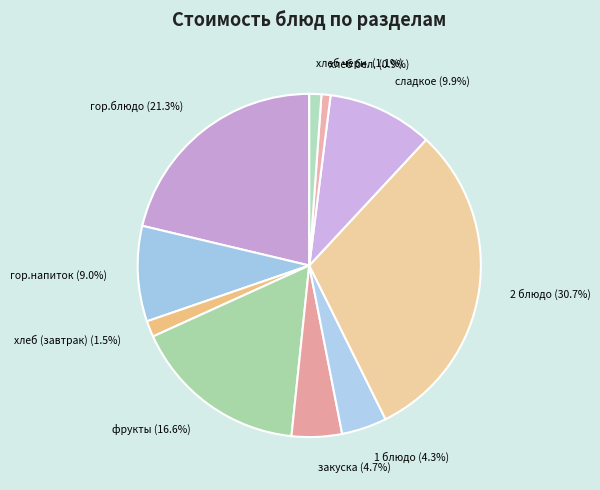

What portion of the pie excludes хлеб бел.?

99.1%